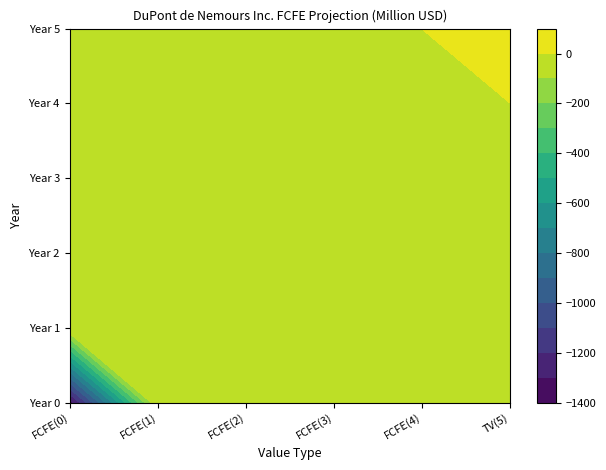

Which series has the largest range (max minus min)?

FCFE(0)